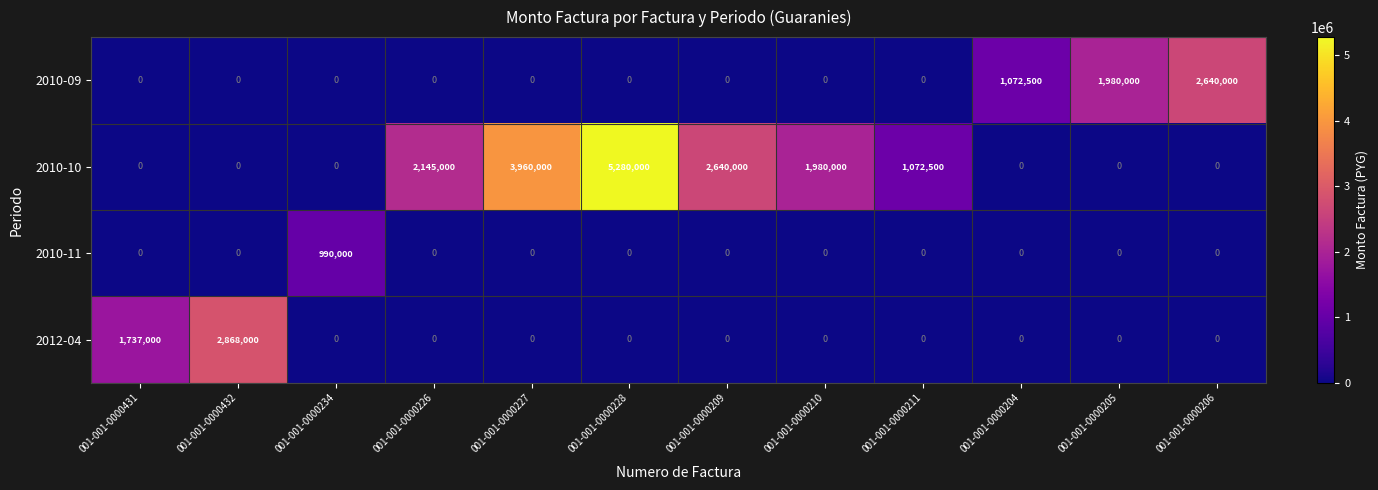

At which category is the sum across all series the highest?

001-001-0000228